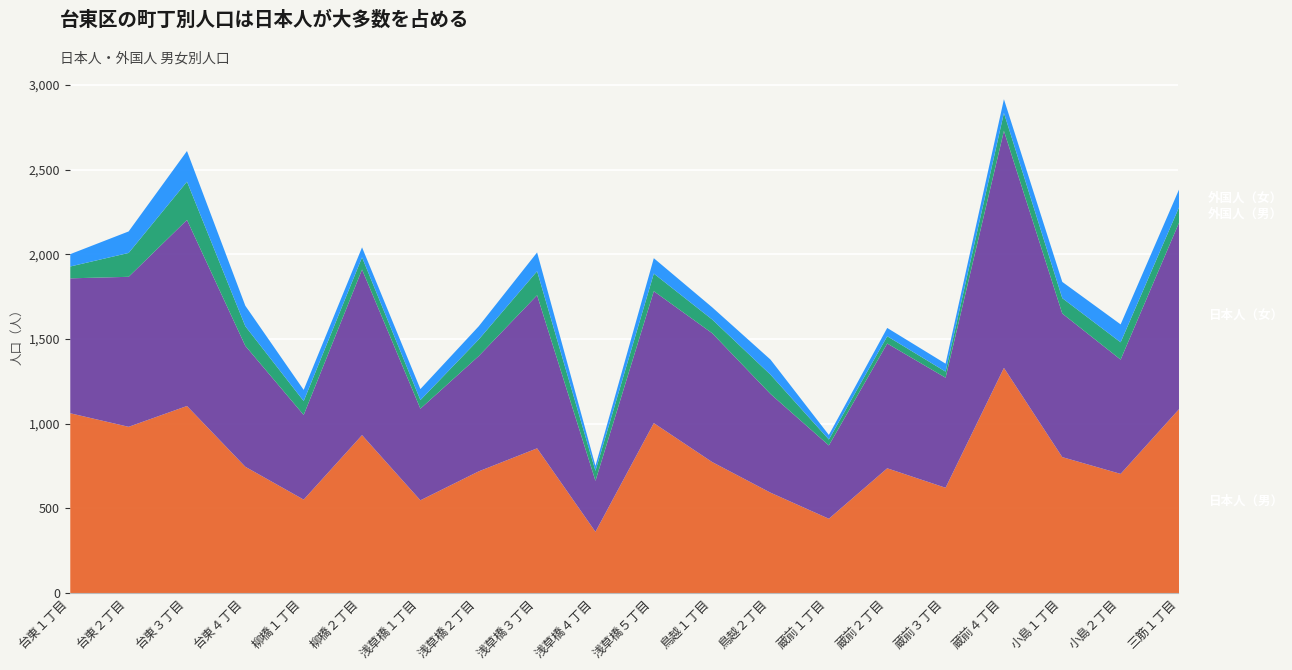

The value of 日本人（男） at 台東３丁目 is 588. True or false?

False